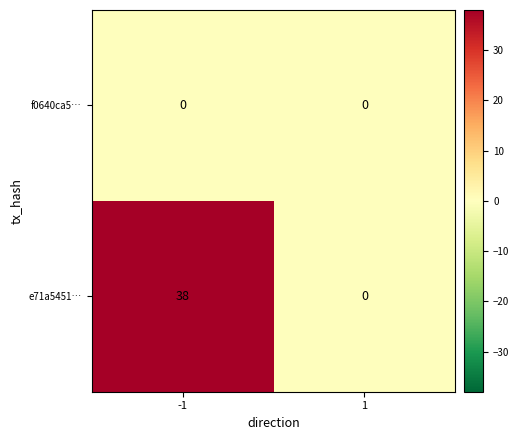

What is the greatest value displayed?

38